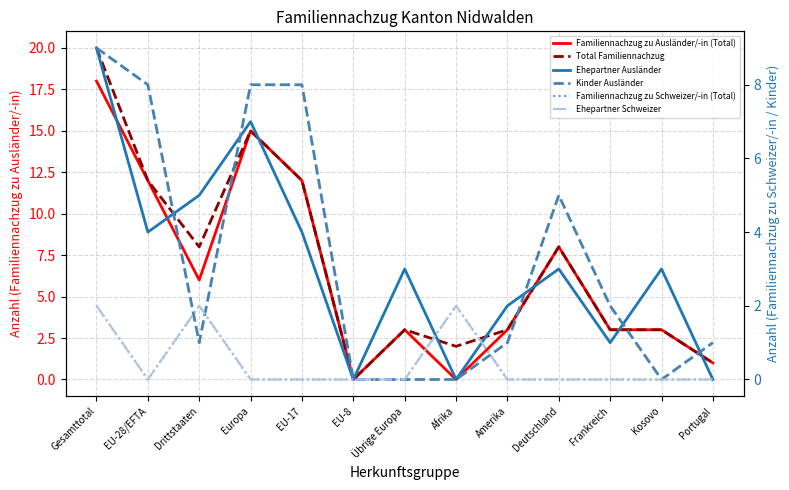

How many lines are shown in the chart?

6